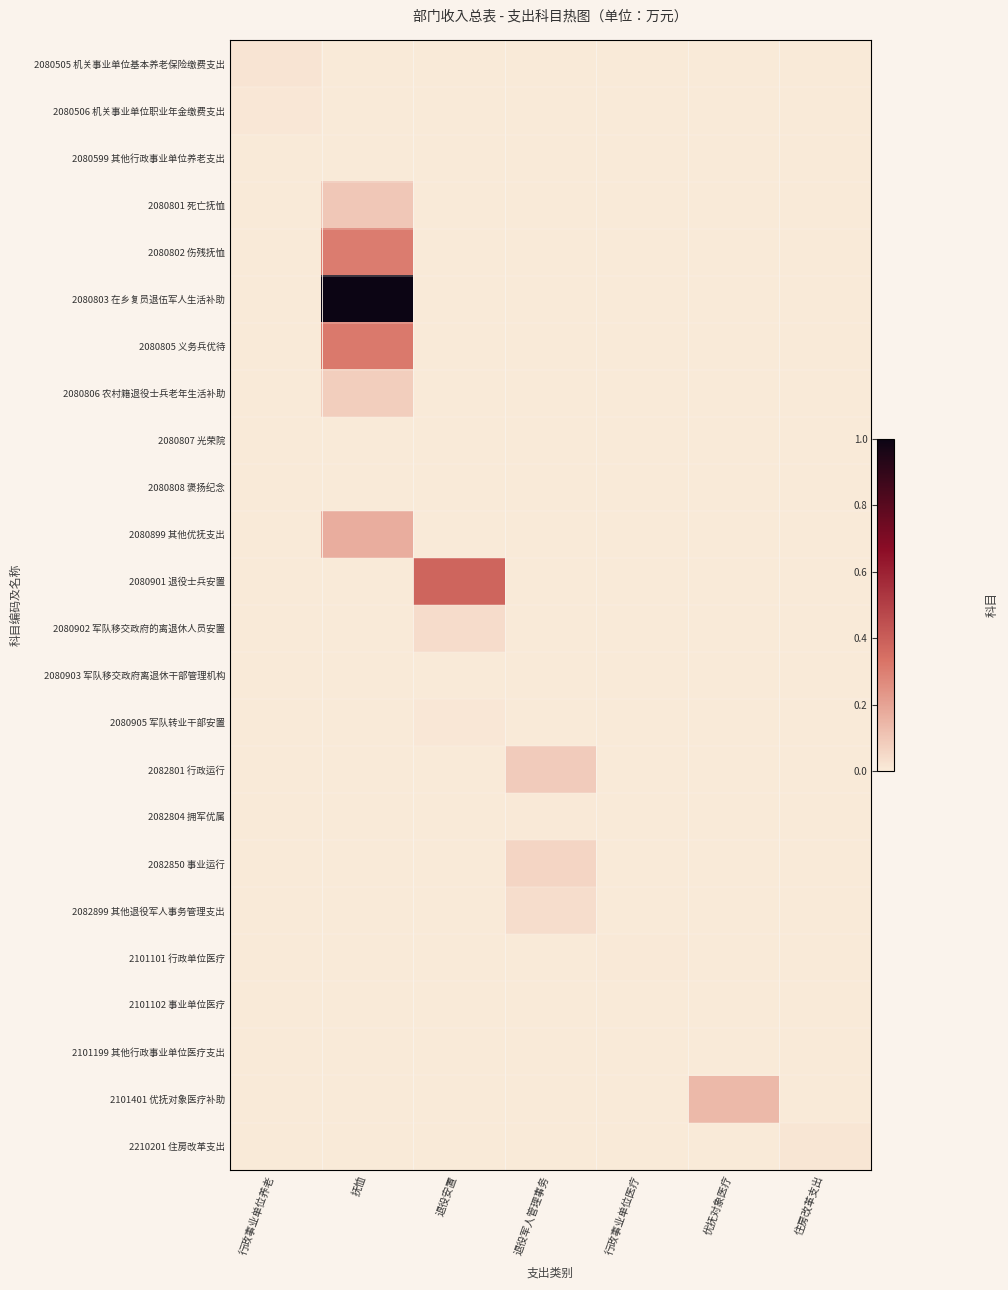

Which has a higher value, 退役军人管理事务 or 抚恤?

退役军人管理事务